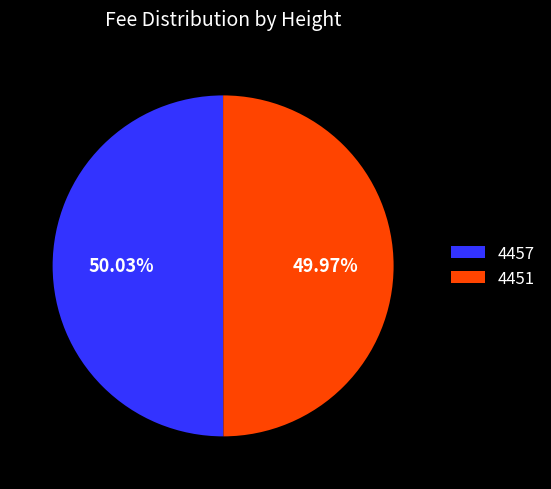

What is the total percentage of 4457 and 4451?

100.0%